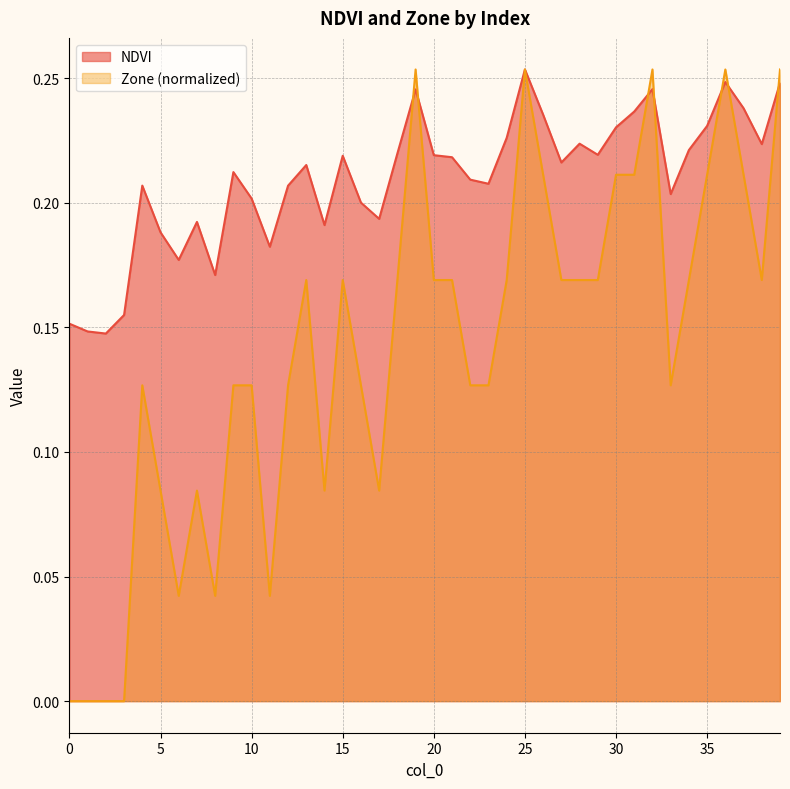

True or false: Zone and NDVI intersect in this chart.

True